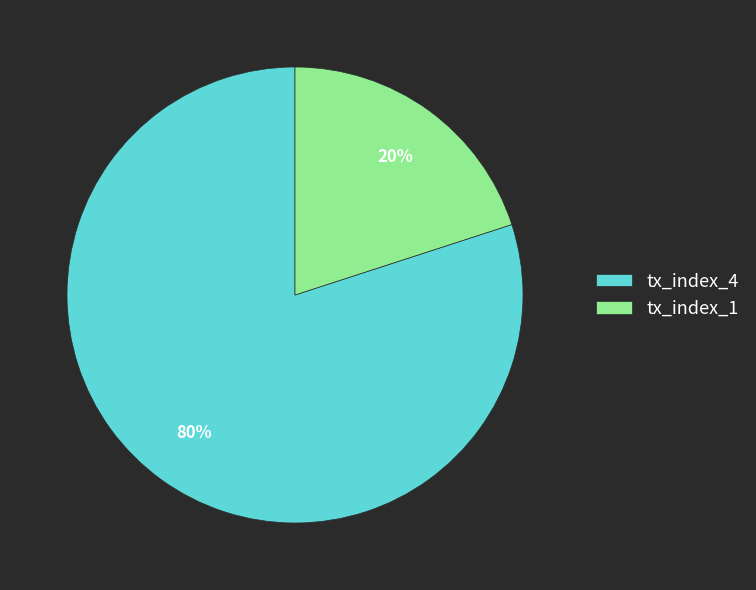

Which category has the biggest portion of the pie?

tx_index_4